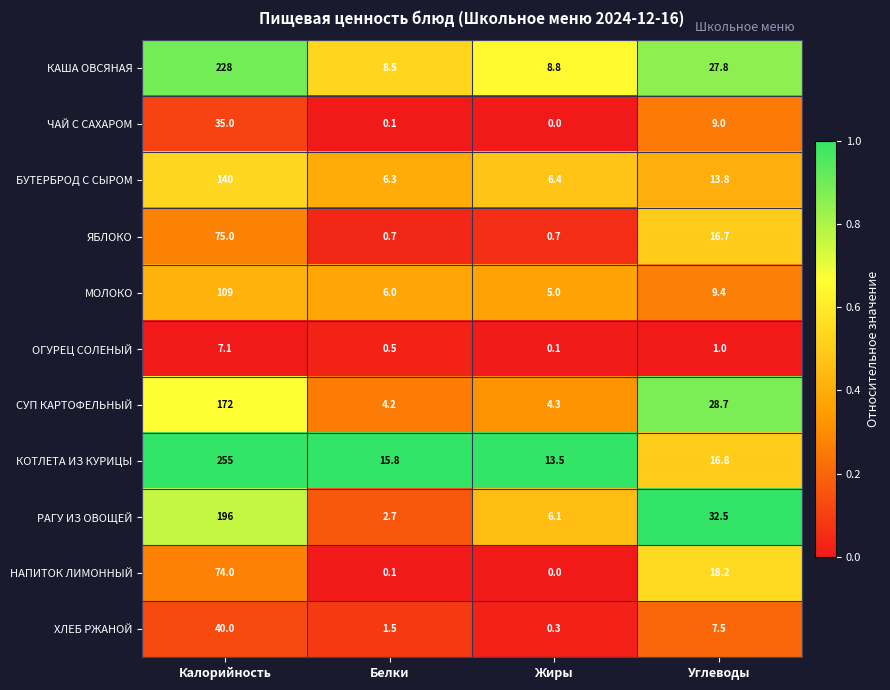

What is the difference between the maximum and second lowest values in the РАГУ ИЗ ОВОЩЕЙ series?

189.9